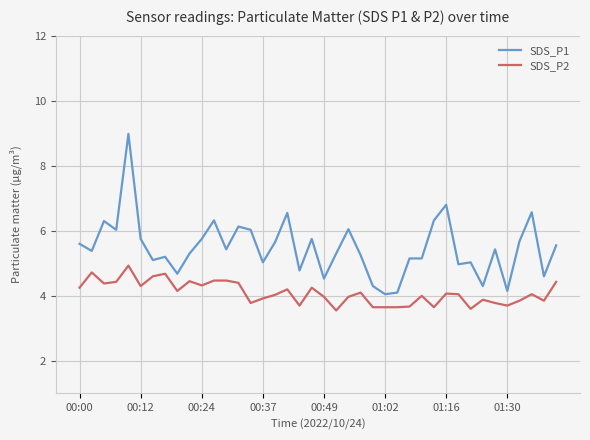

Which series has the largest range (max minus min)?

SDS_P1